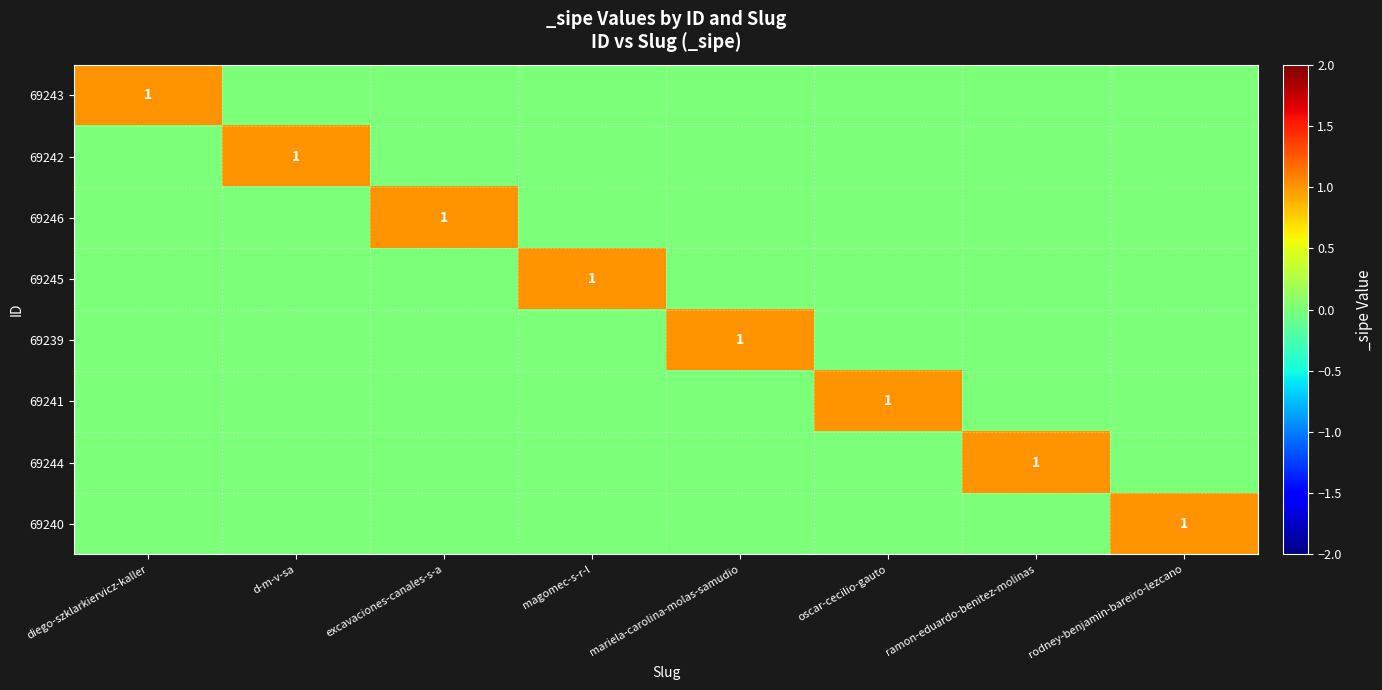

The 69240 series shows 0 at rodney-benjamin-bareiro-lezcano. True or false?

False